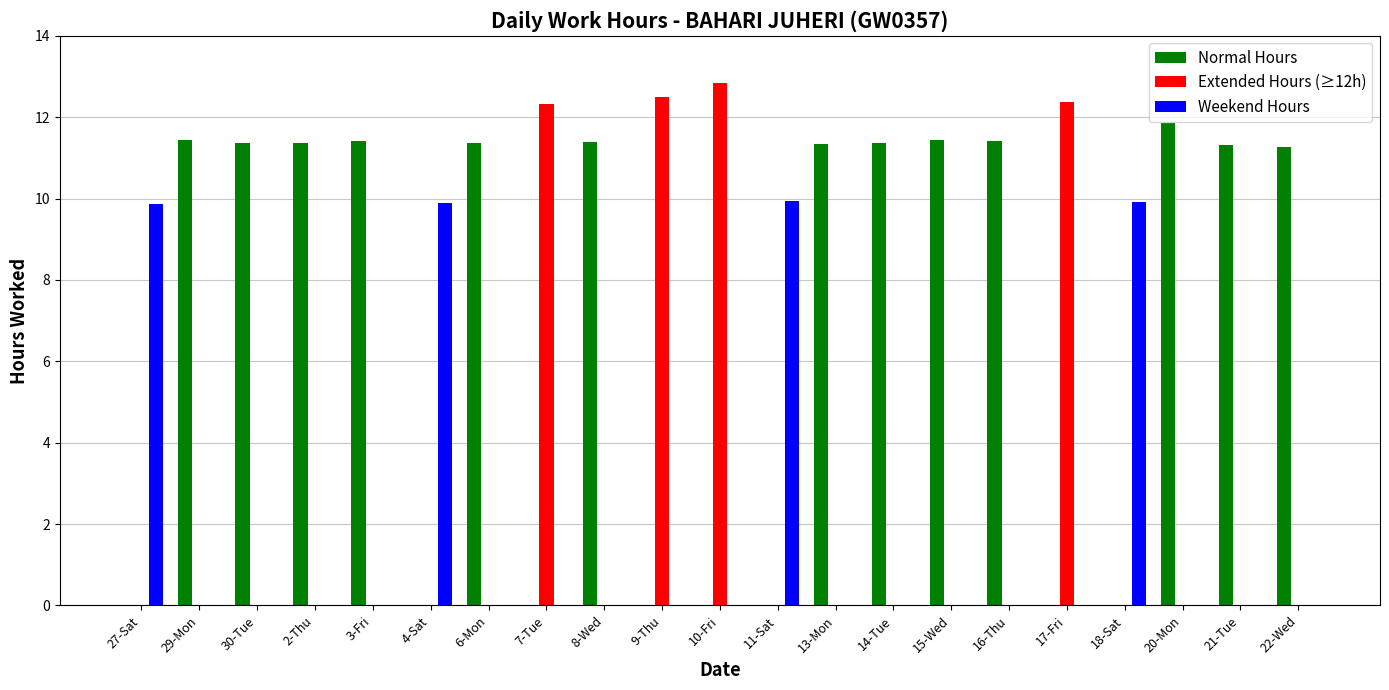

What is the highest value of the Weekend Hours series?

9.9